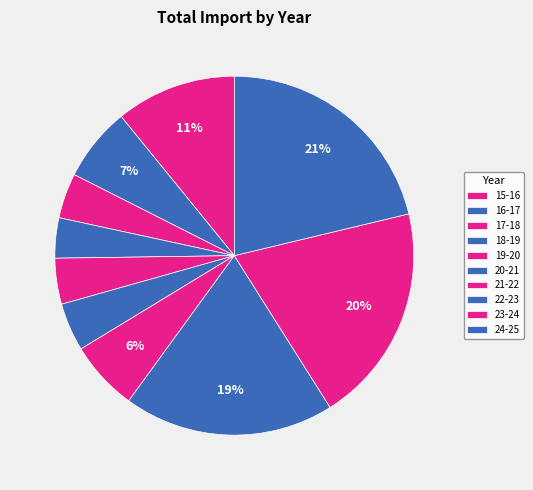

To the nearest percent, what percentage of the pie is 19-20?

4%